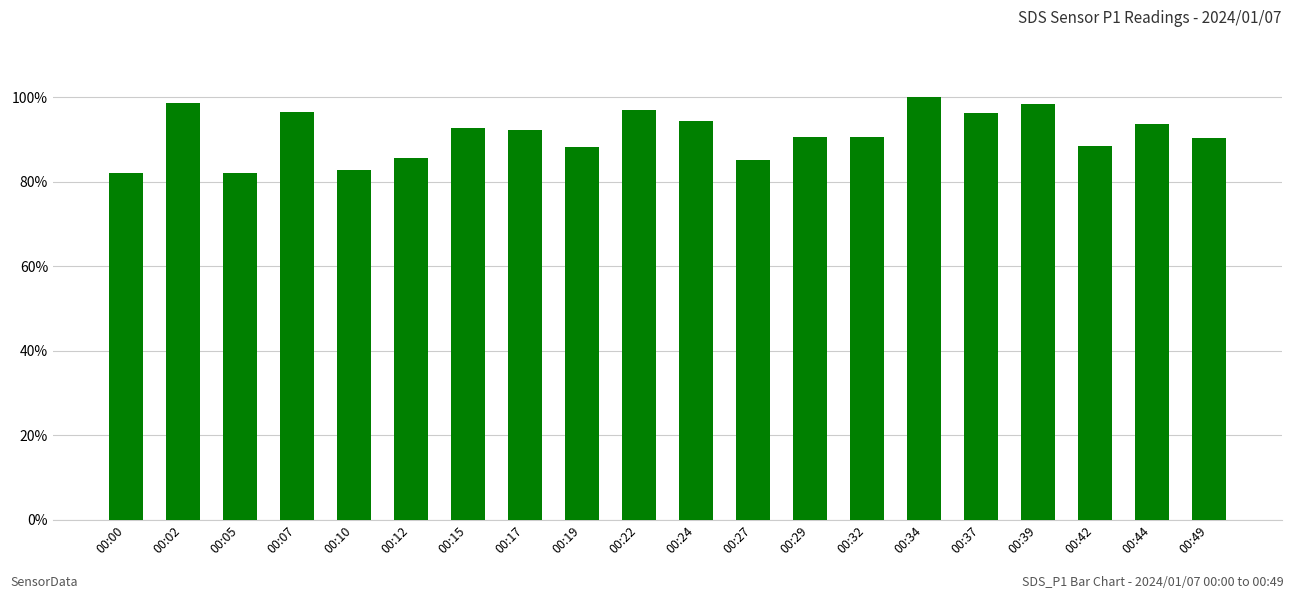

Between 00:00 and 00:15, which is larger?

00:15